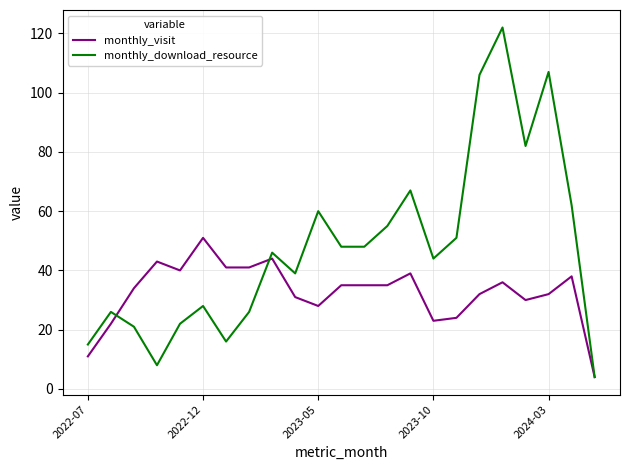

Rank the series by their maximum value, from highest to lowest.

monthly_download_resource, monthly_visit